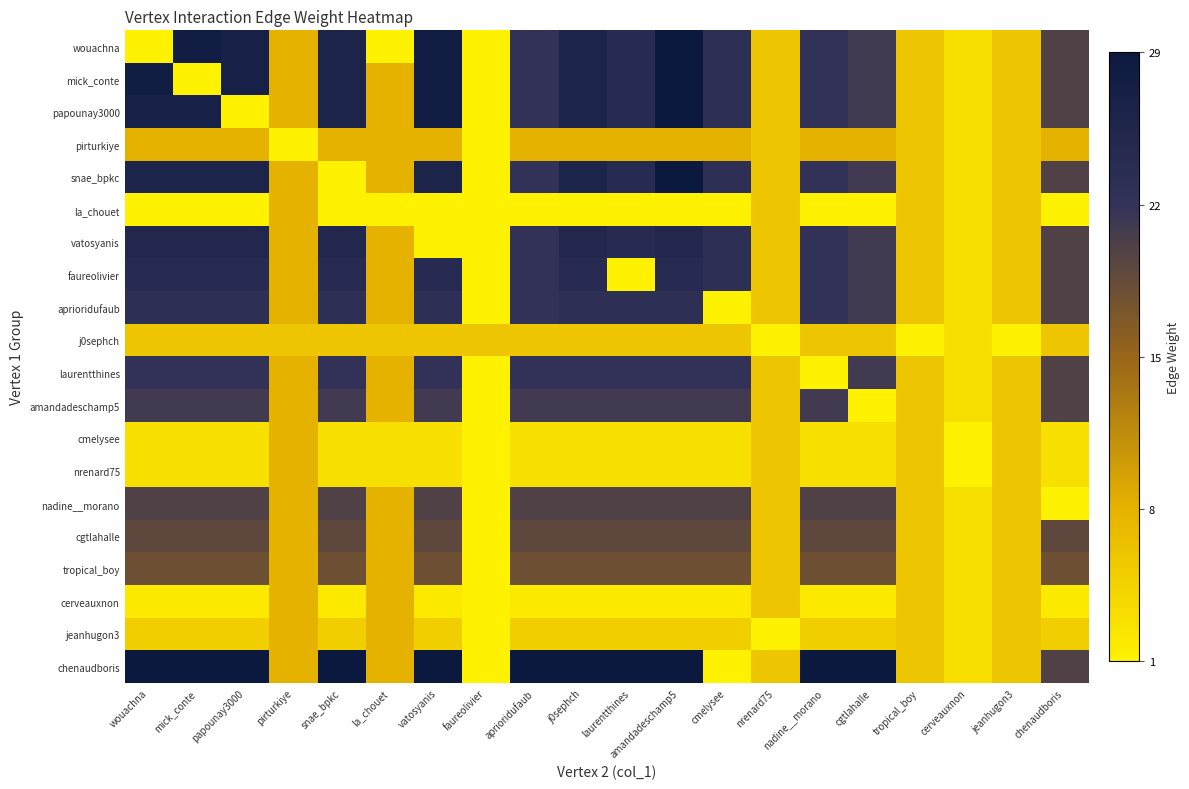

What is the greatest value displayed?

1.0